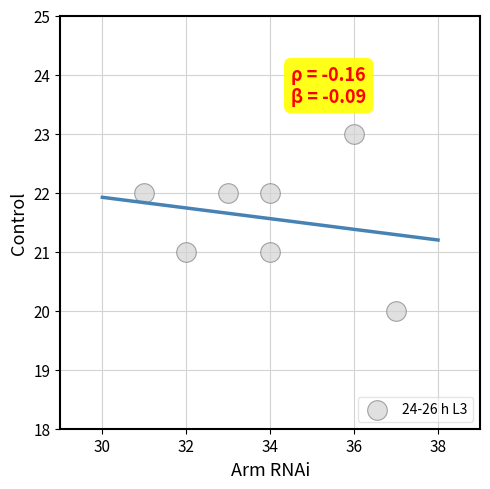

What is the range of Y values (max minus min)?

3